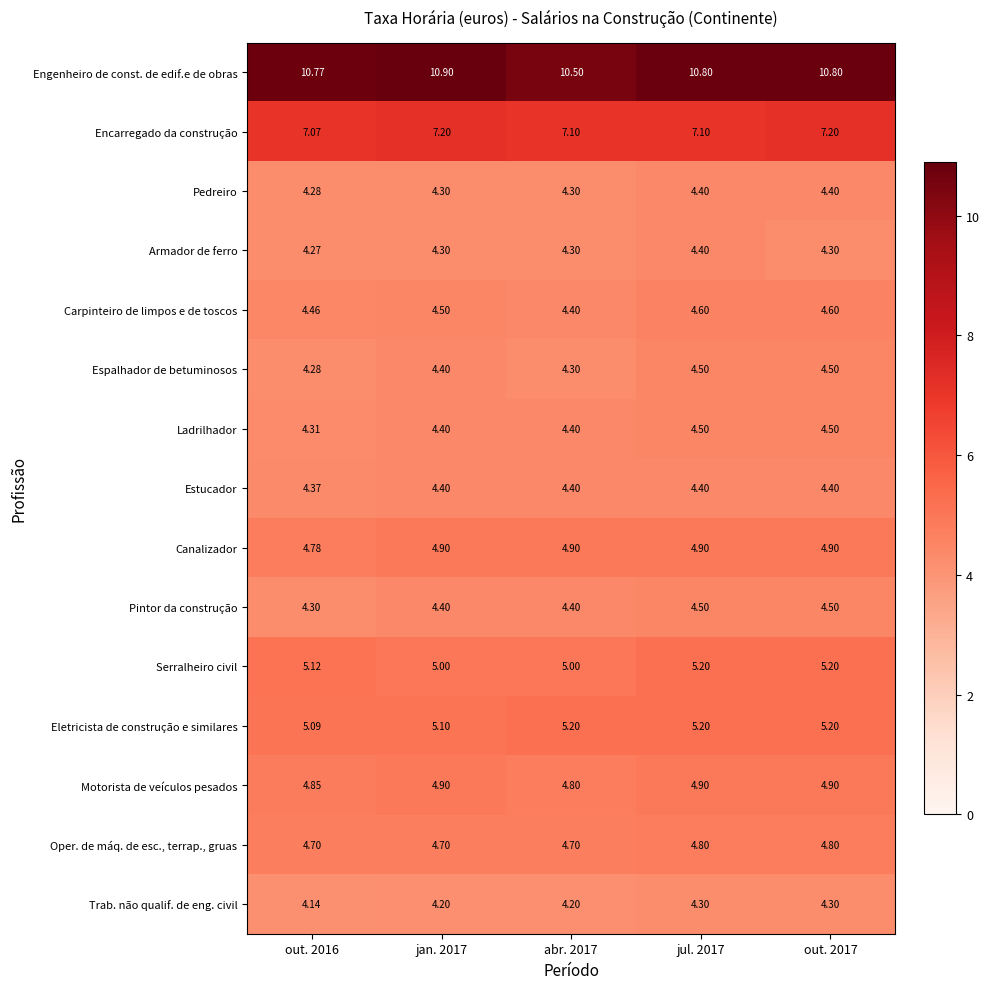

Is the value of Motorista de veículos pesados at out. 2017 greater than the value of Carpinteiro de limpos e de toscos at out. 2016?

Yes